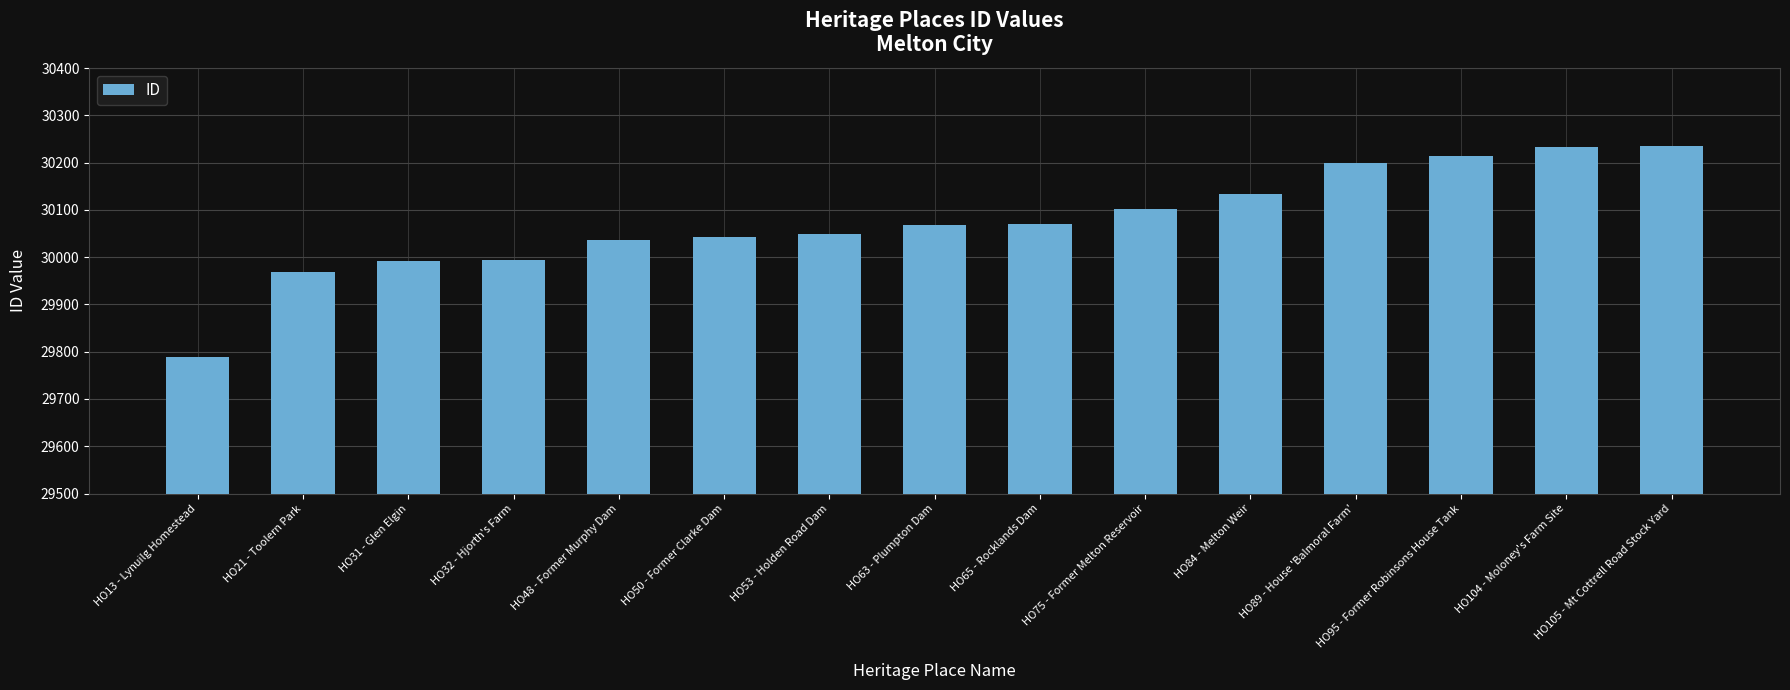

What is the change in value from HO32 - Hjorth's Farm to HO50 - Former Clarke Dam?

+47